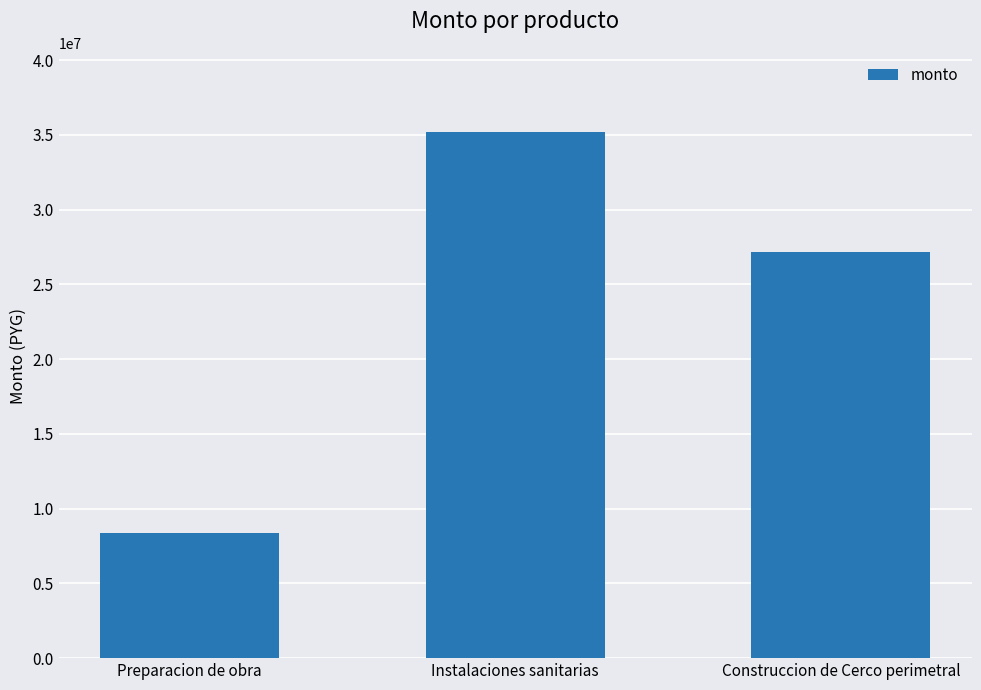

What is the sum of all values?

70748500